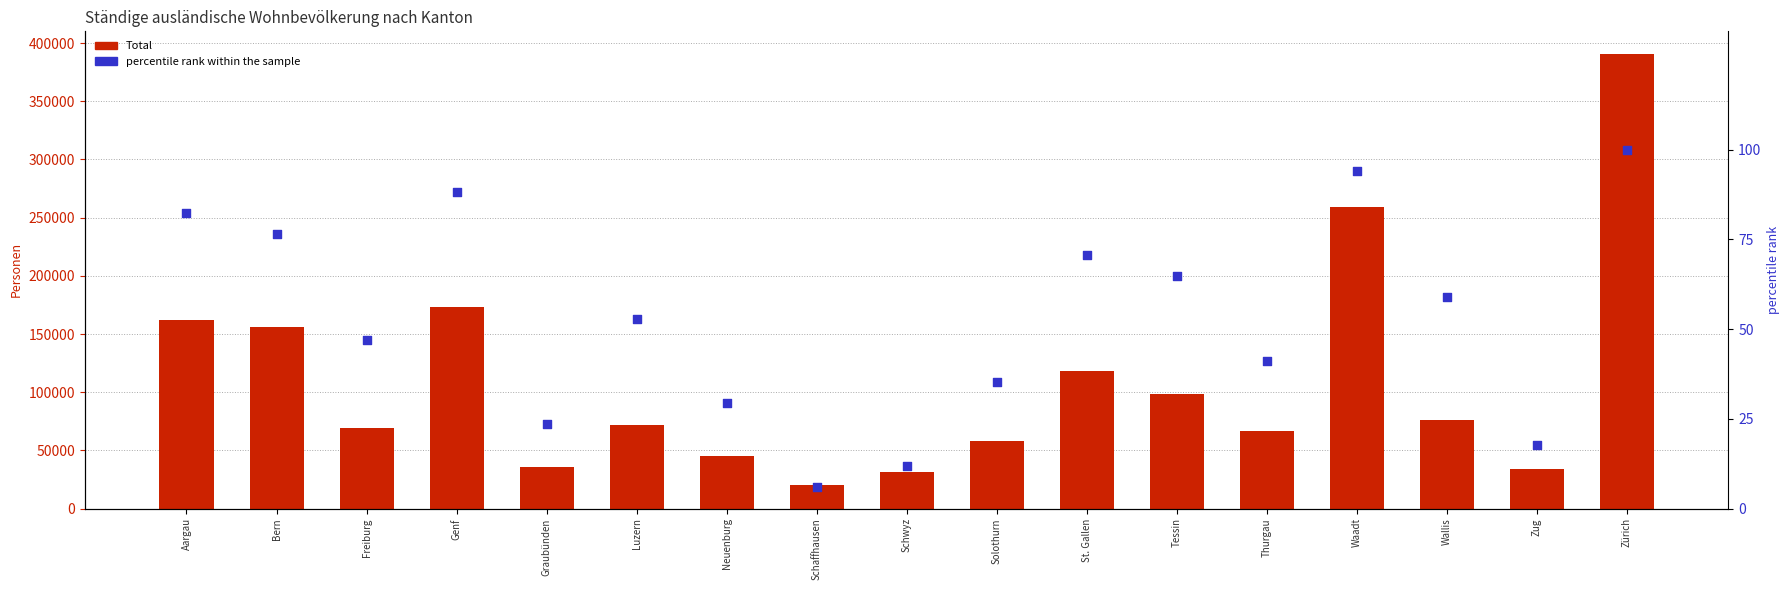

Is the value of AuG Total at Tessin greater than the value of Total at Freiburg?

No